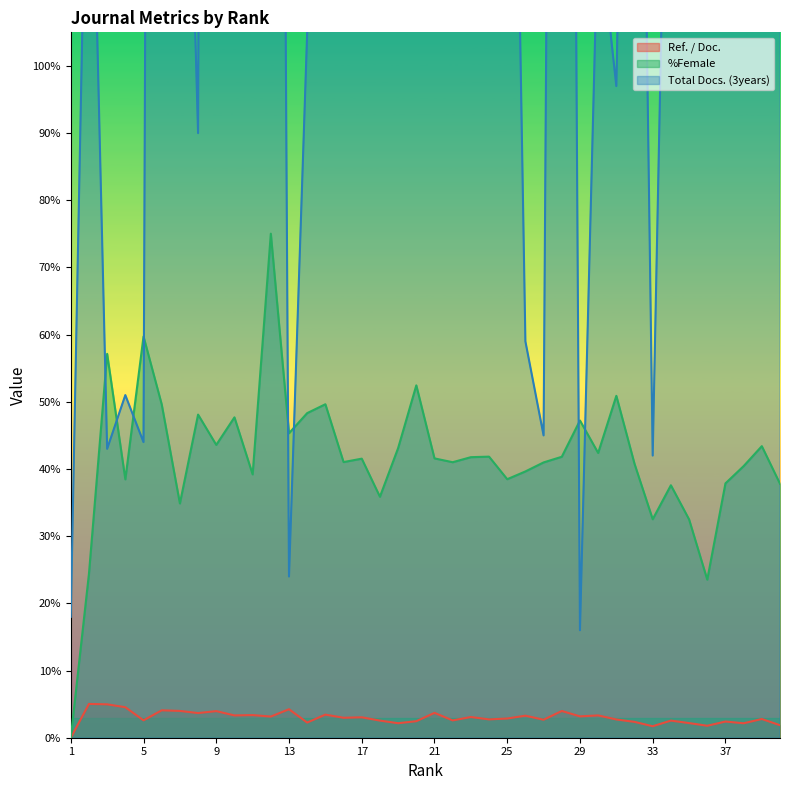

How many categories are shown in the chart?

40